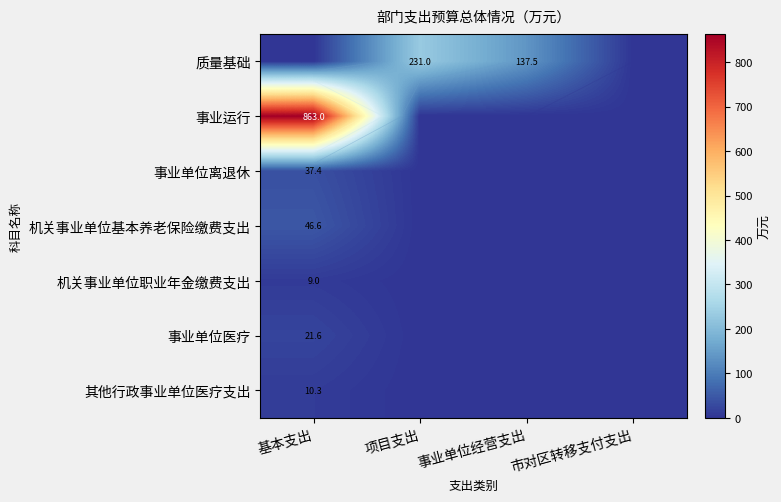

Count the number of data series in this chart.

7